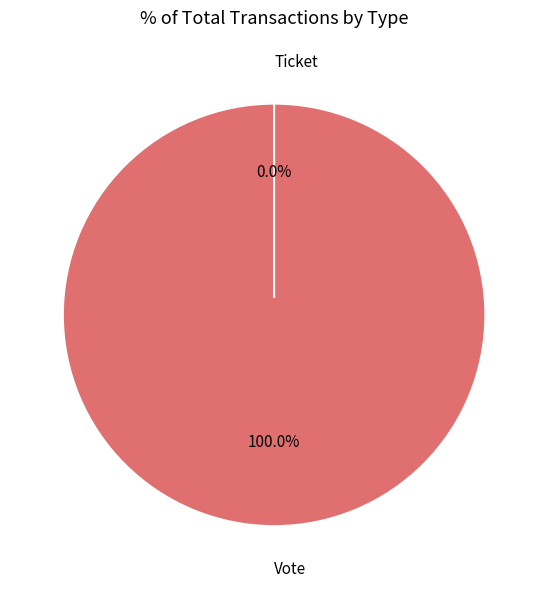

To the nearest percent, what is the average slice percentage?

50%